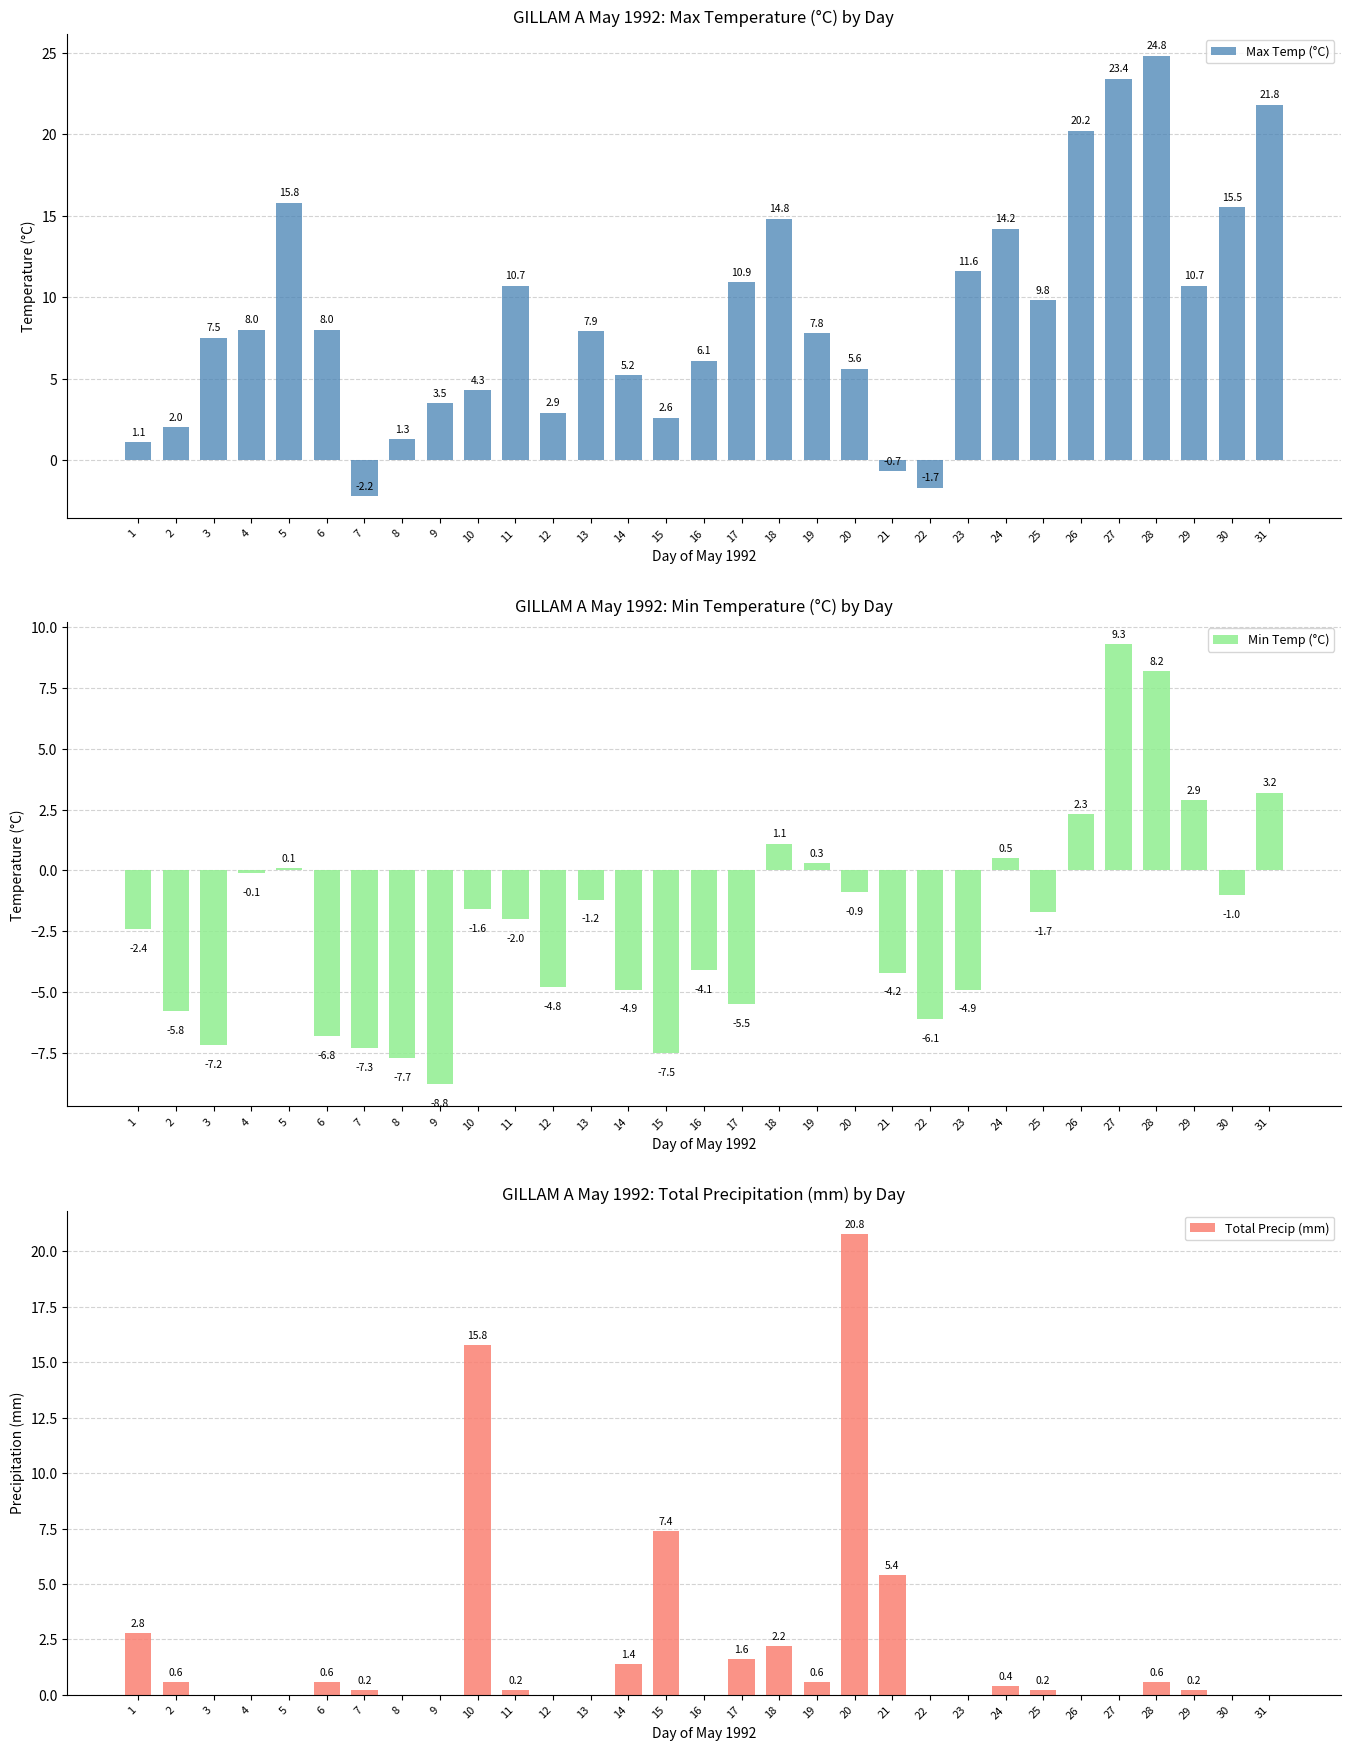

Which series has the widest spread of values?

Max Temp (°C)